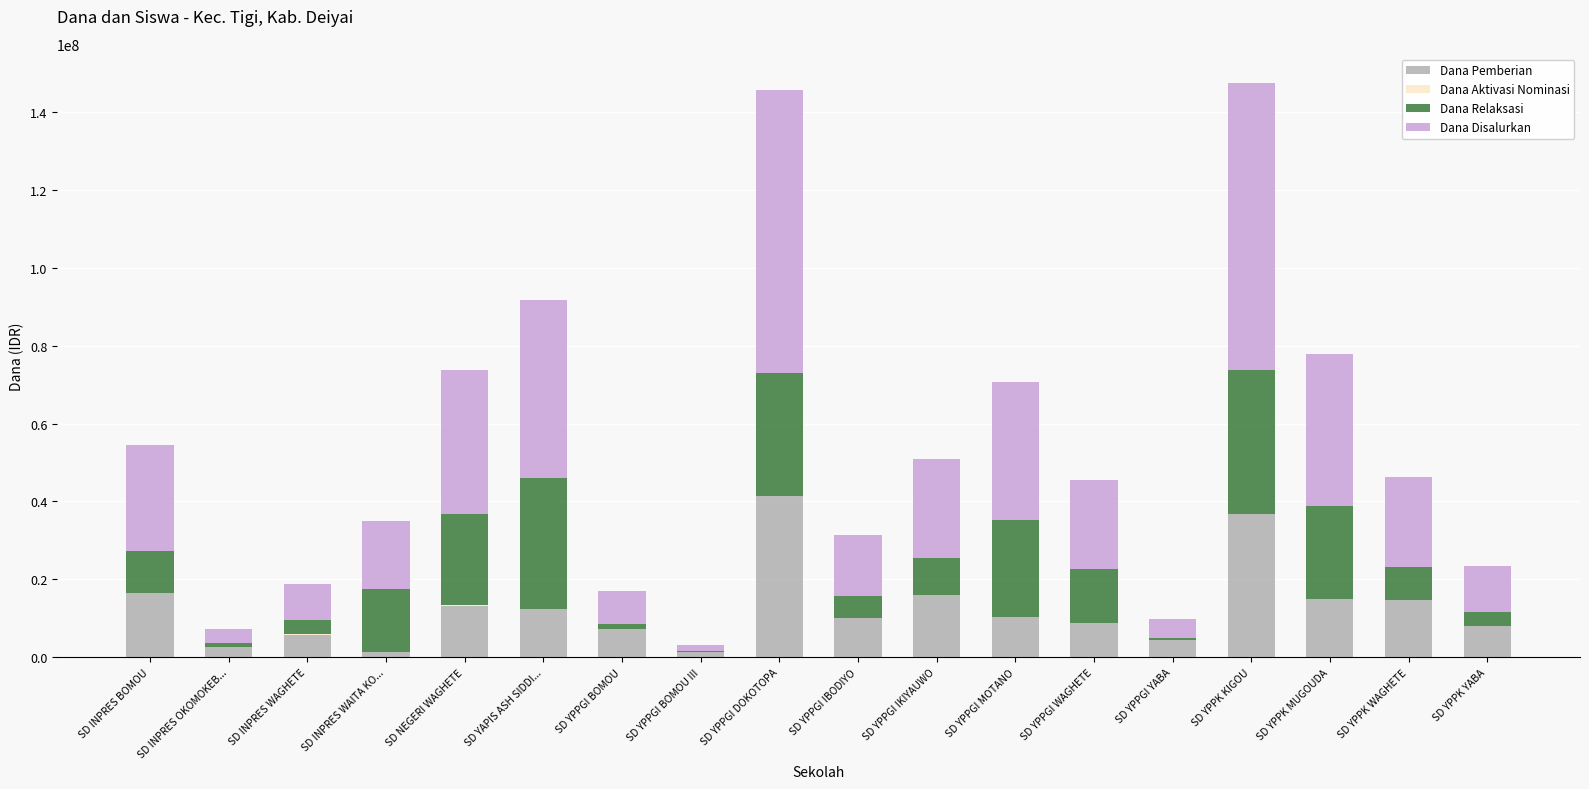

At which label does Dana Pemberian reach its peak?

SD YPPGI DOKOTOPA